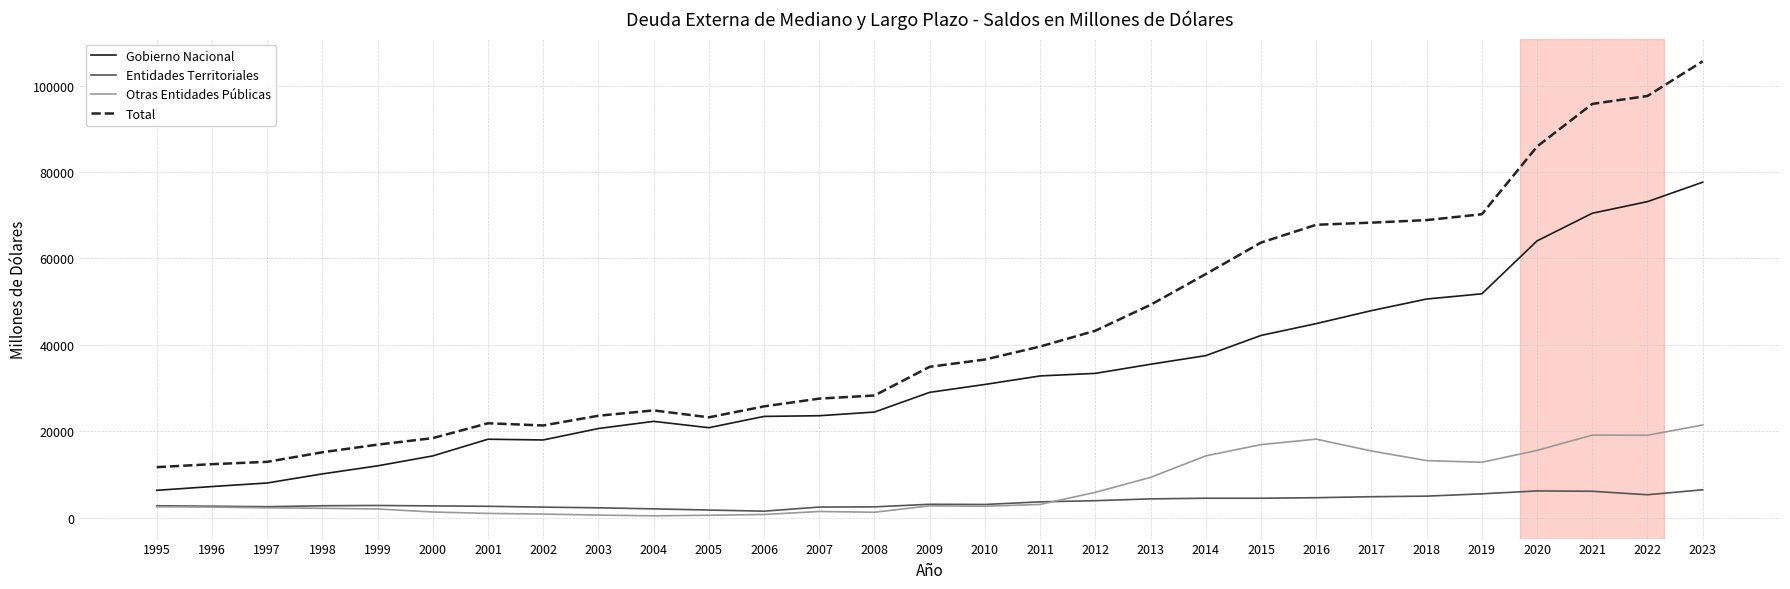

Which series changed the most between 1996 and 2011?

Total